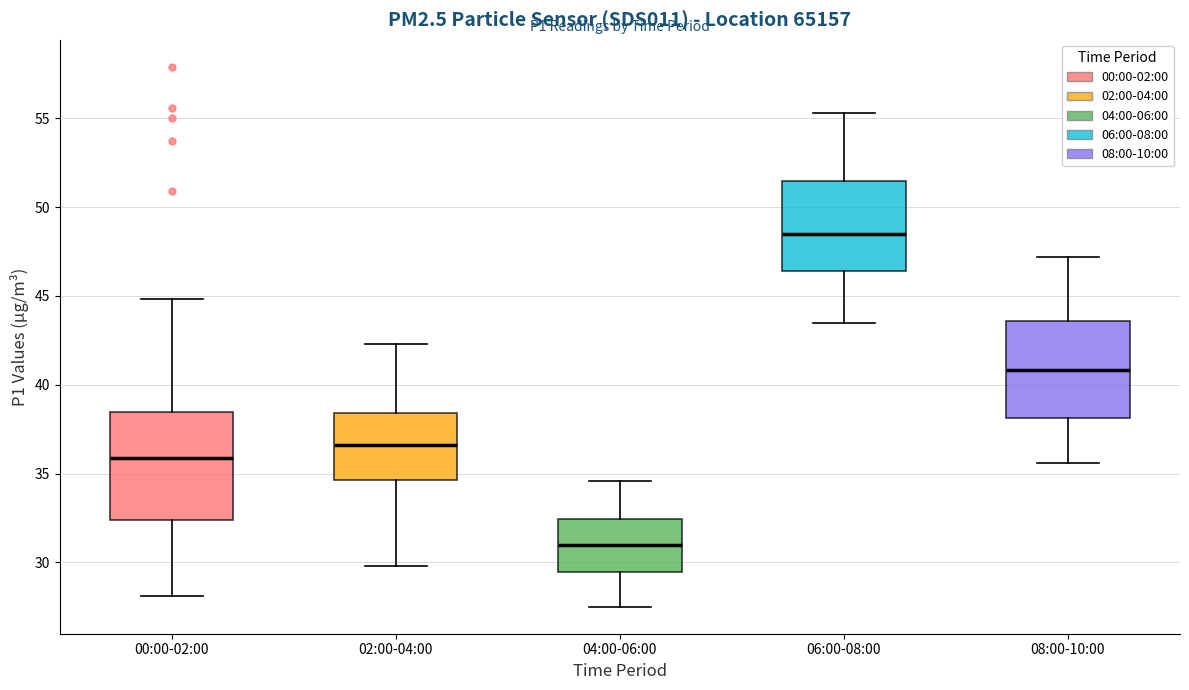

Which box's median line is the highest?

06:00-08:00